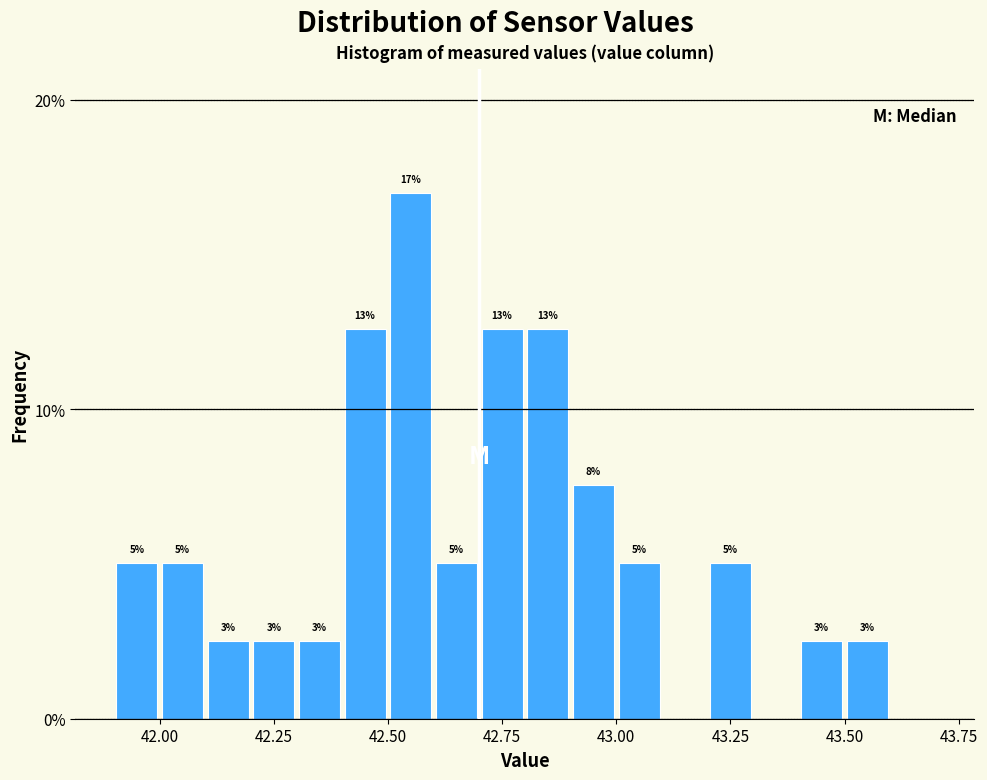

Around what value on the x-axis is the tallest bar? Give the approximate position of its centre, as read against the axis.

42.55